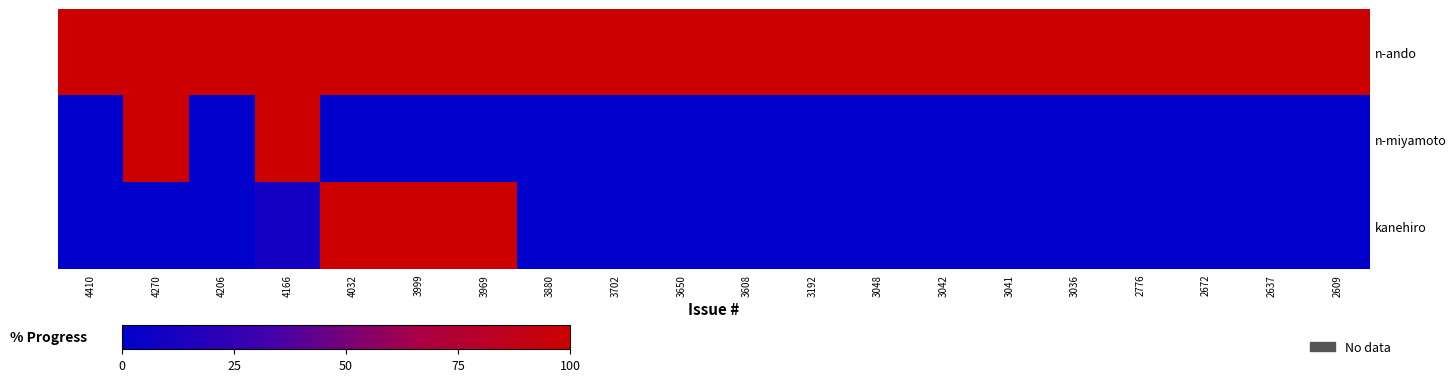

At which category is the sum across all series the highest?

4166